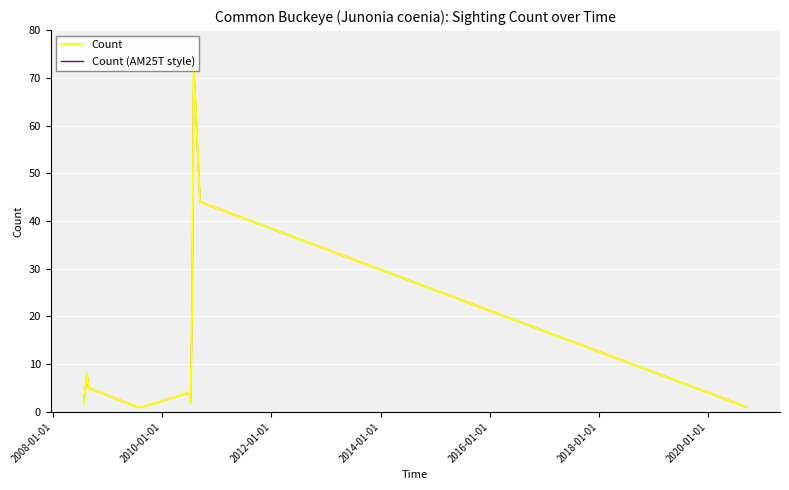

List the series in order of their peak value, lowest first.

Count, Count (AM25T style)